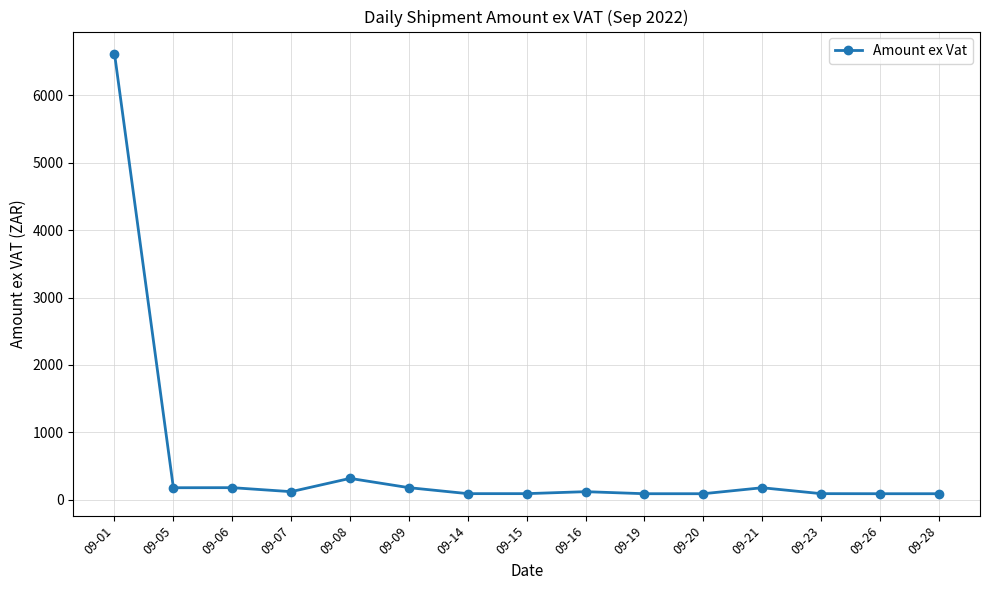

True or false: the data shows 178.6 at 09-09.

True